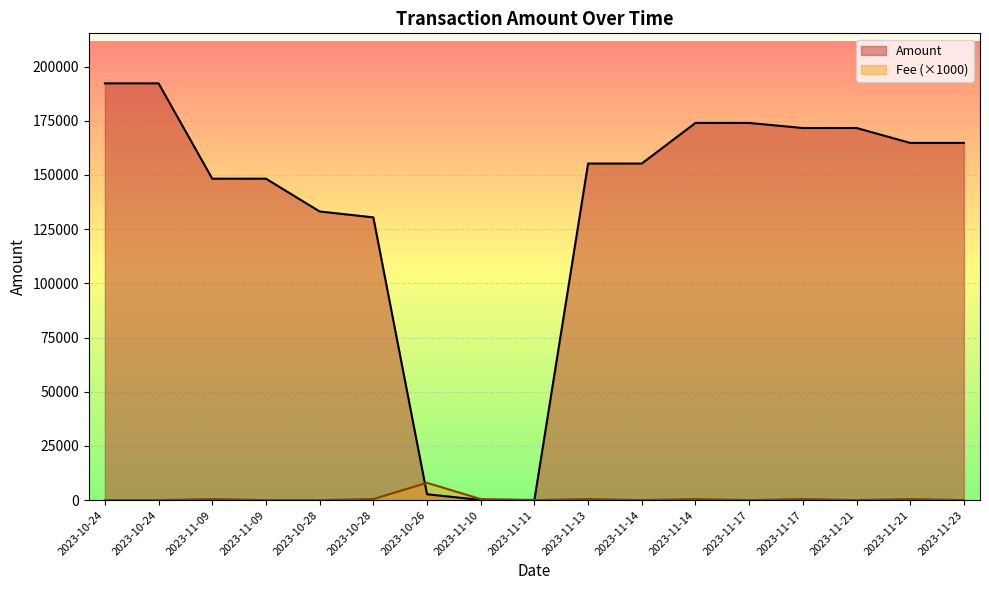

After their last crossing, which series has the higher values: Fee or Amount?

Amount